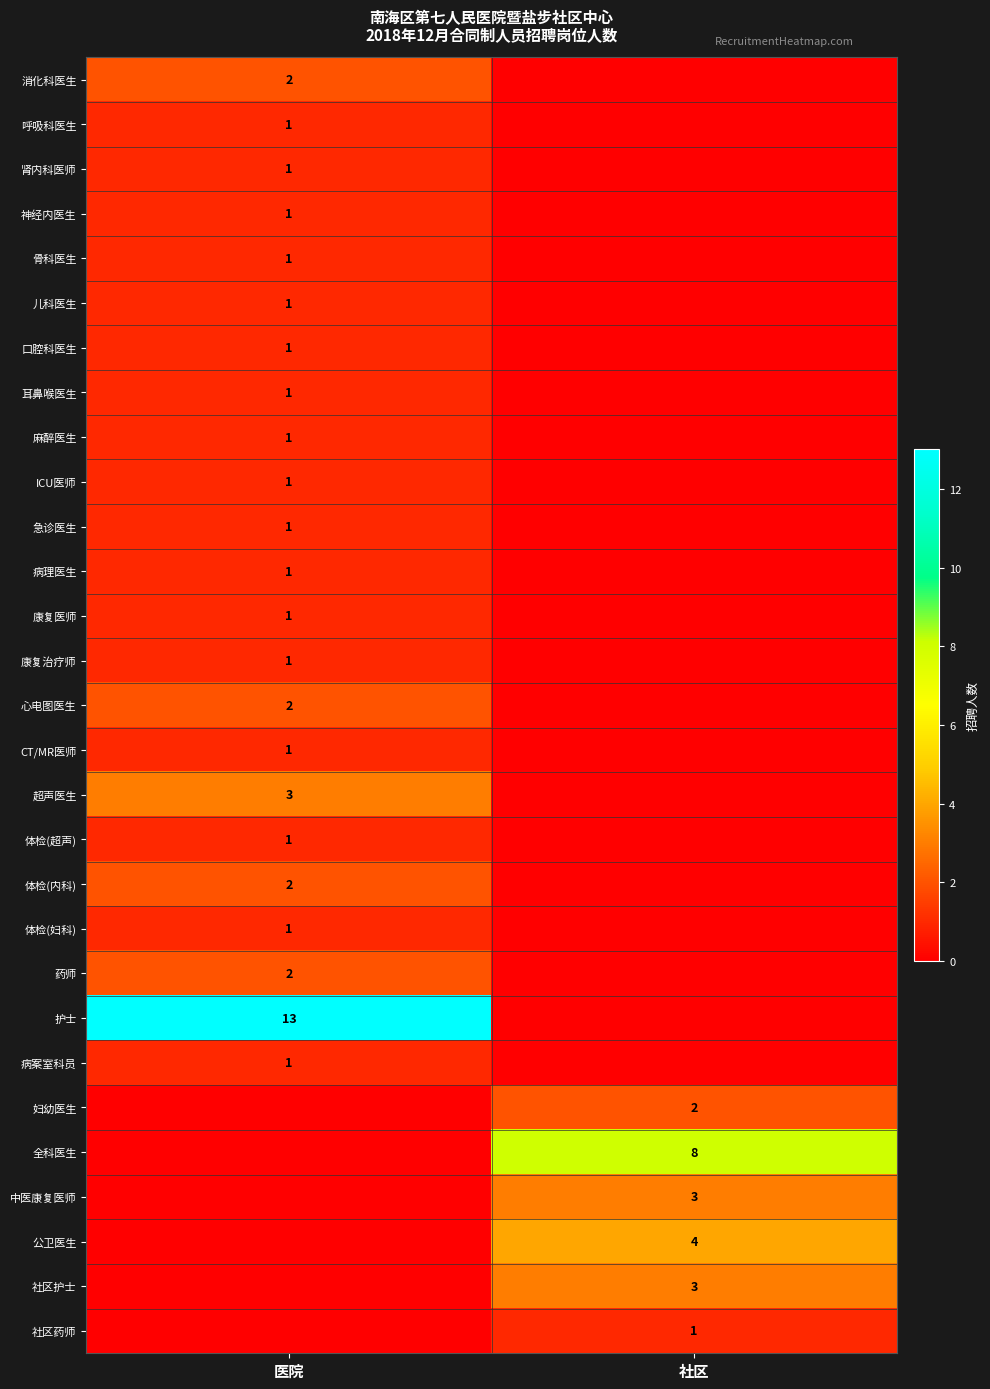

True or false: 口腔科医生 has a value of 0 at 医院.

False